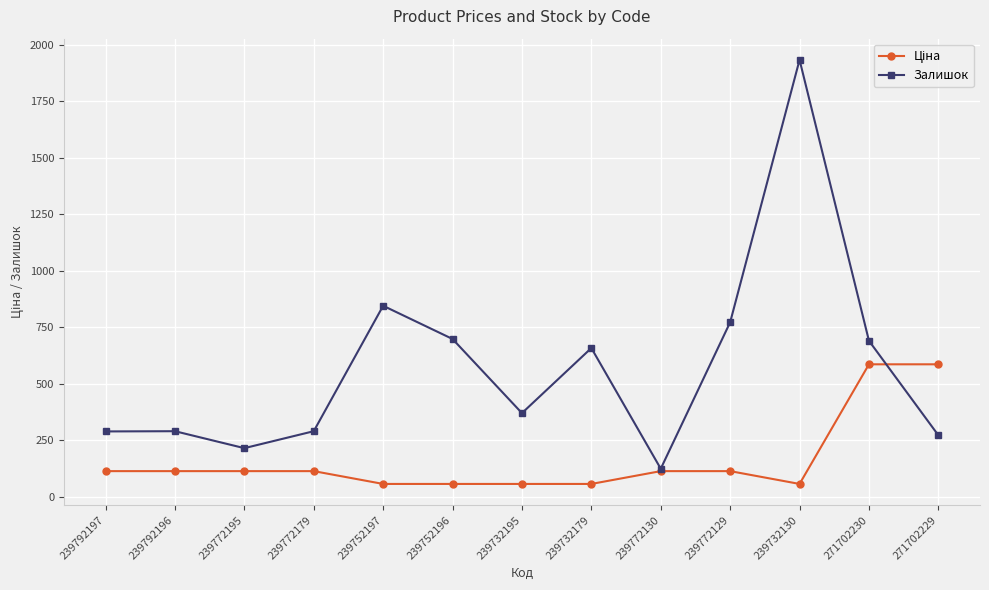

What is the difference between the highest and lowest values at 239732195?

313.3